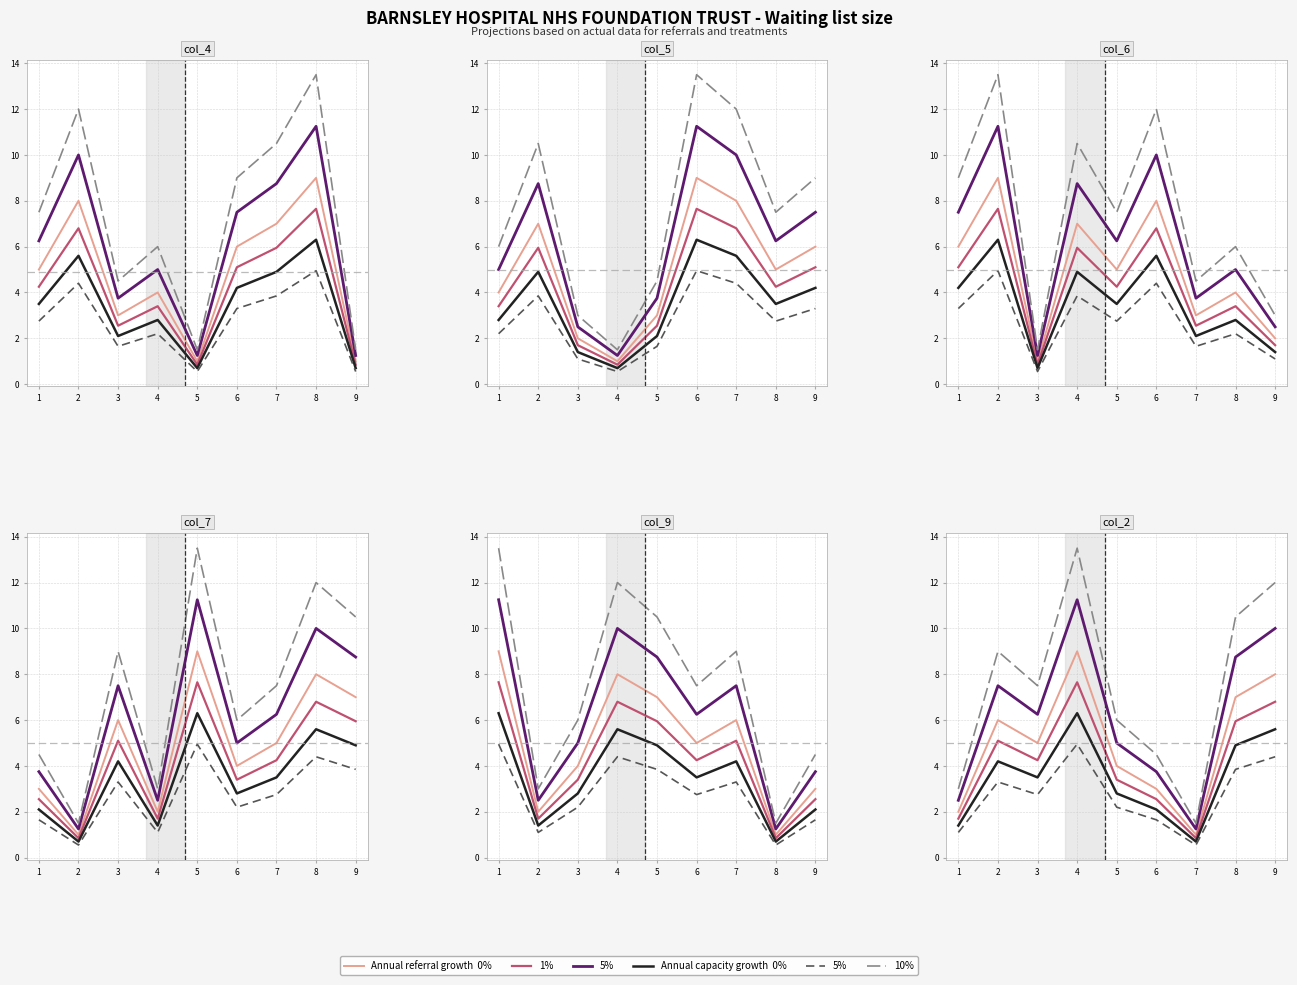

At 3, list the series in order from largest to smallest.

10% cap, 5%  ref, 0%  ref, 1%  ref, 0%  cap, 5%  cap